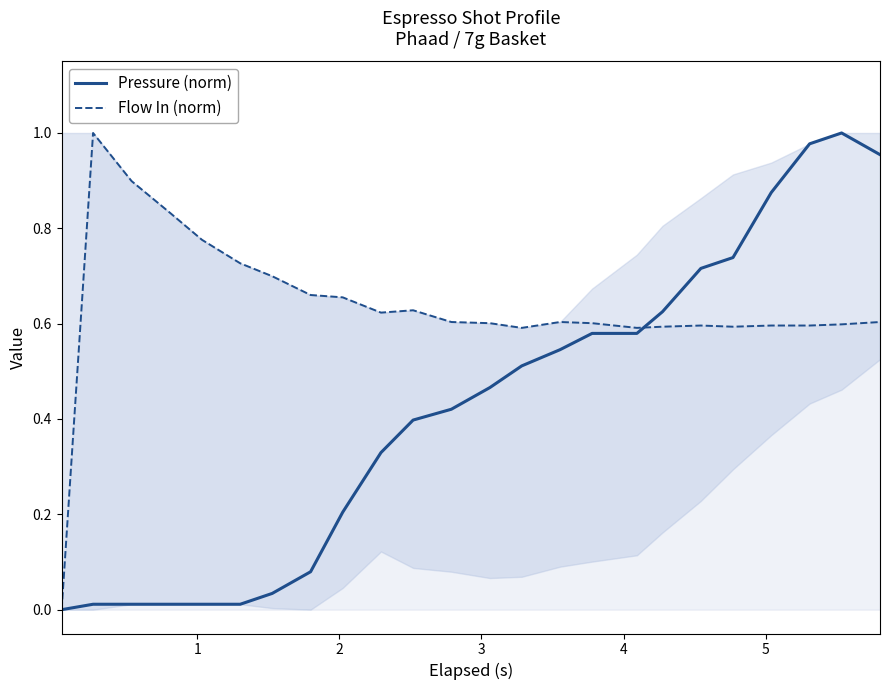

At how many categories does at least one series exceed 0?

23